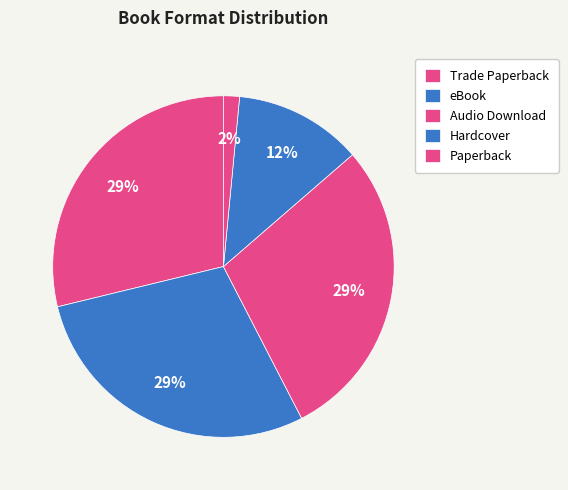

What percentage is NOT represented by Audio Download?

71.2%